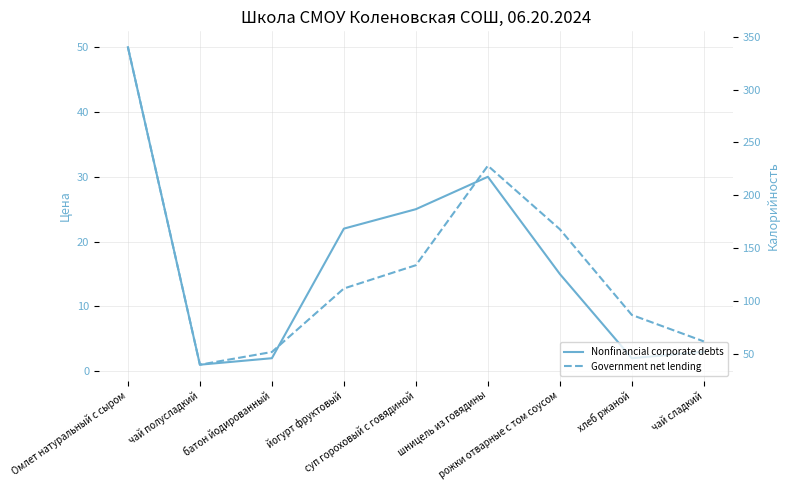

What is the spread (max minus min) of values at Омлет натуральный с сыром?

290